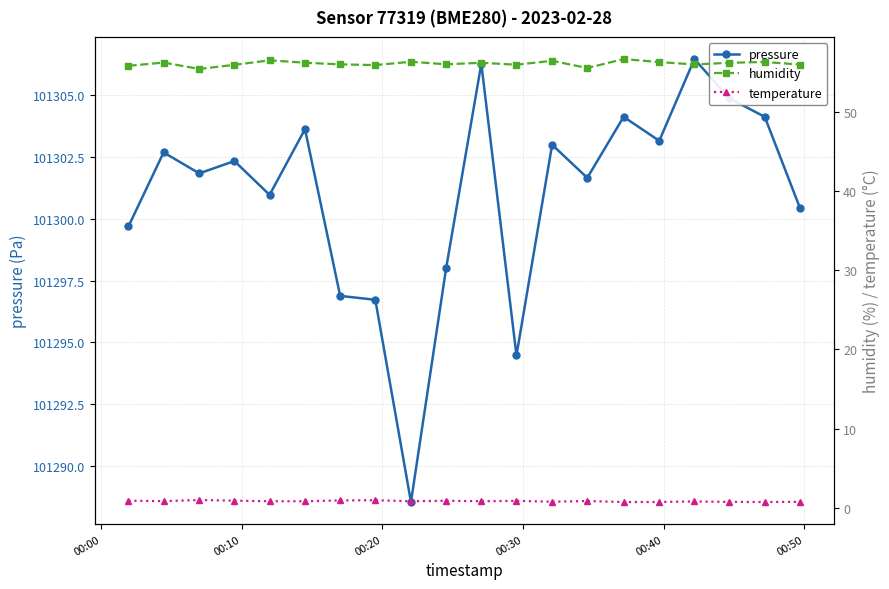

True or false: pressure has more than 1 points higher than both neighbors.

True